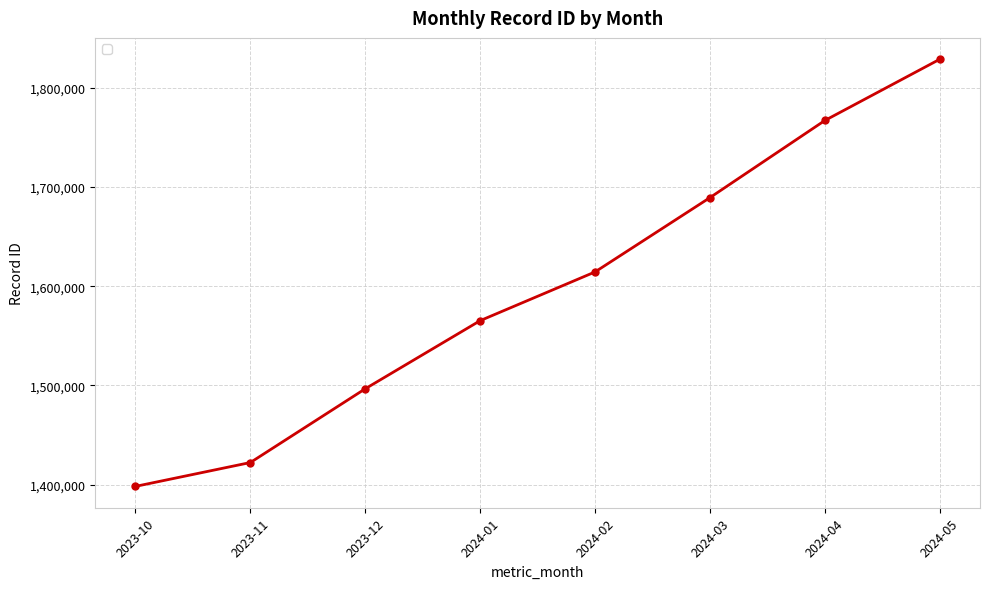

What is the difference between the maximum and minimum values?

430228